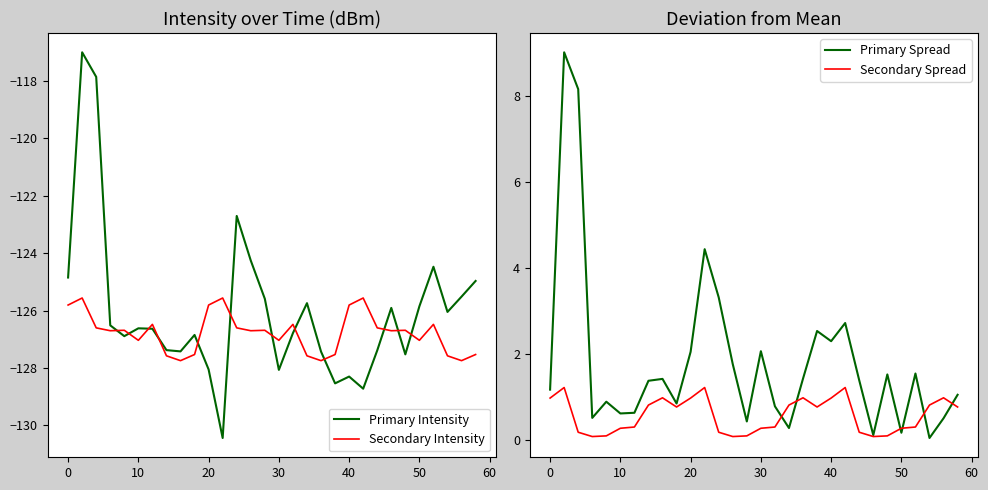

What is the minimum value for Primary Intensity?

-130.4